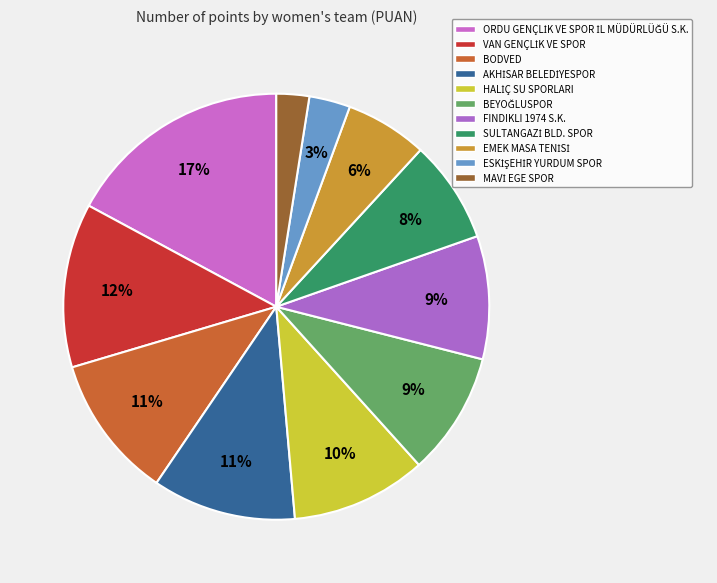

Approximately how many times larger is the value at BEYOĞLUSPOR compared to FINDIKLI 1974 S.K.?

1.0